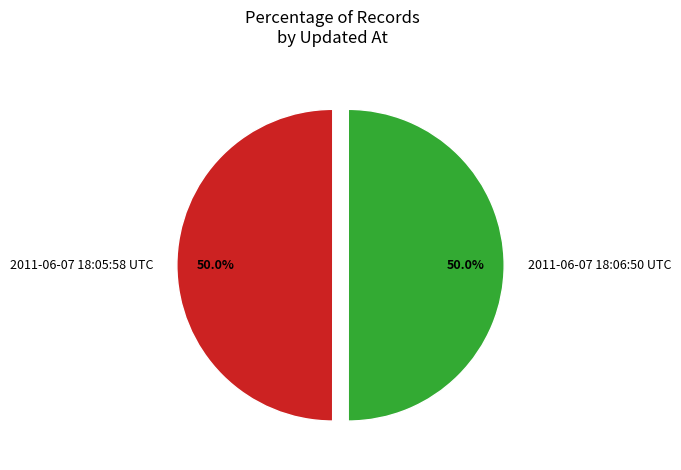

What is the ratio of the value at 2011-06-07 18:06:50 UTC to the value at 2011-06-07 18:05:58 UTC?

1.0